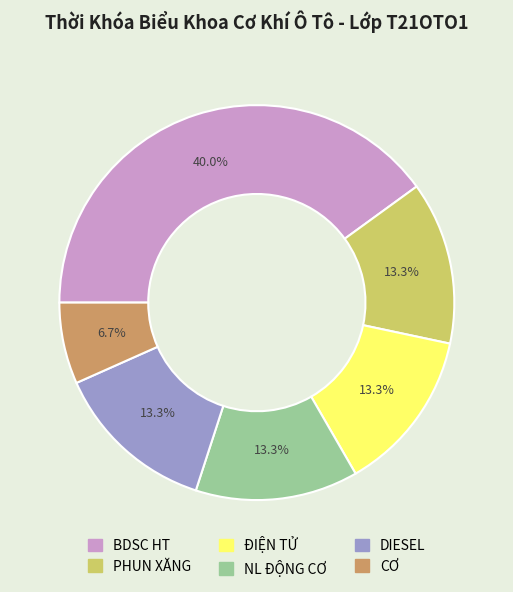

Count the number of slices in the pie.

6